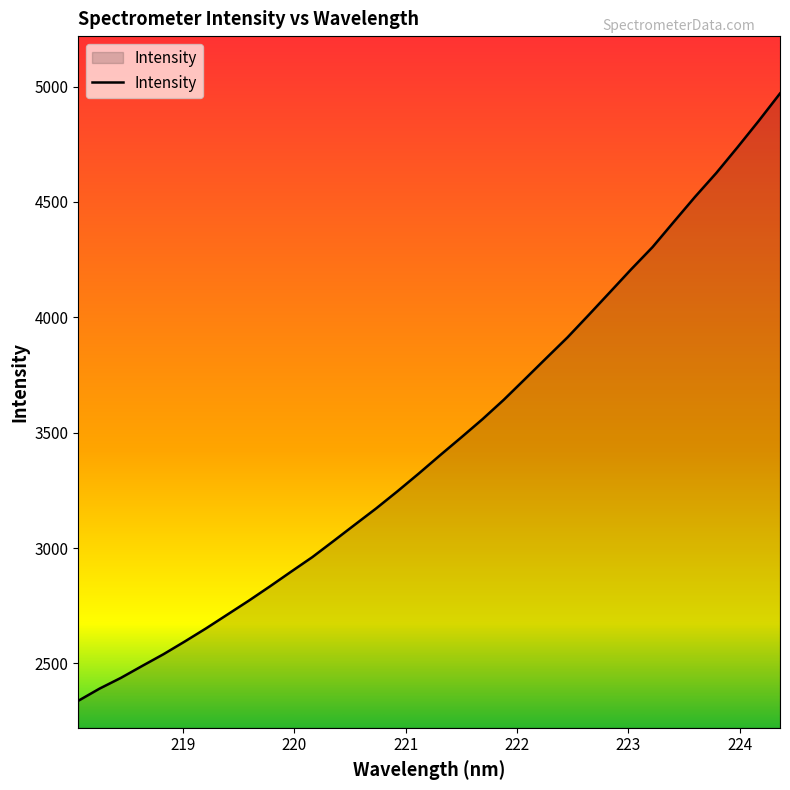

What is the greatest value displayed?

4970.2